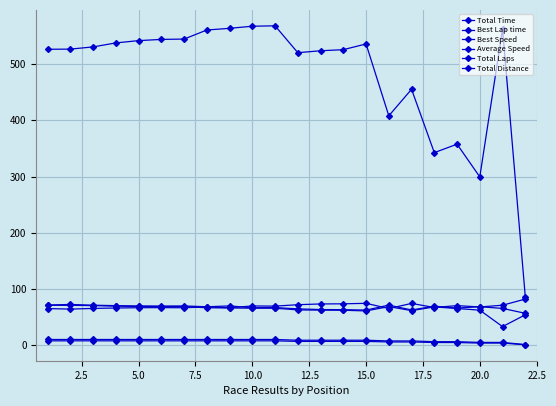

Which series has the widest spread of values?

Total Time